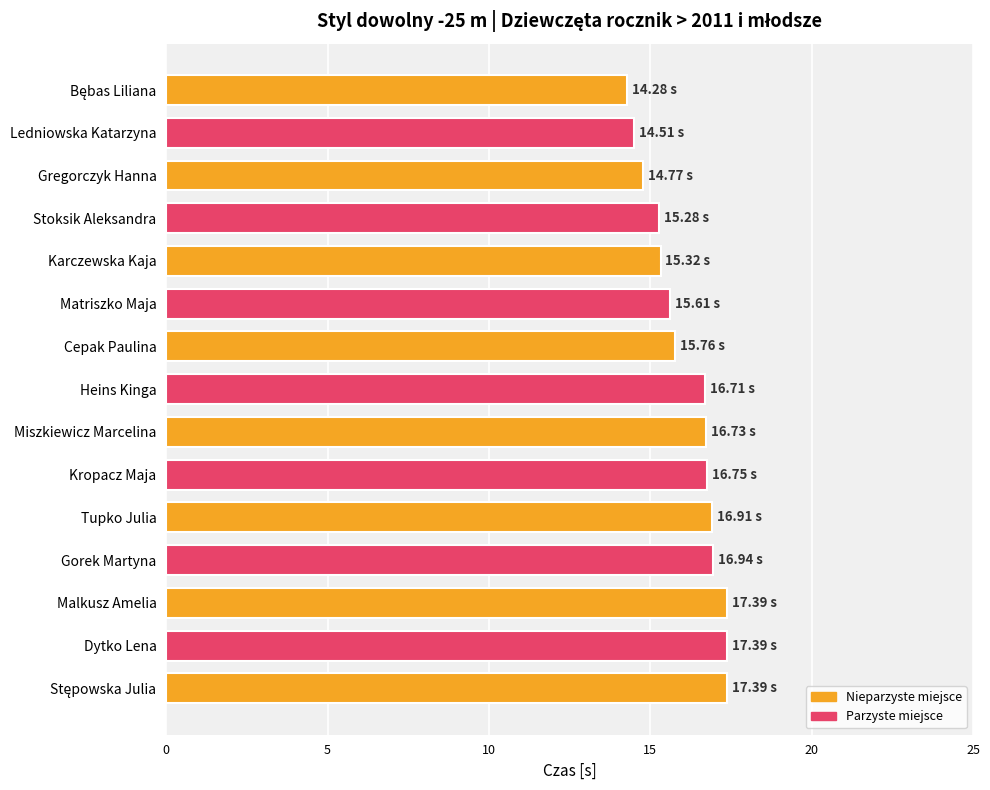

What is the difference between the maximum and minimum values?

3.1